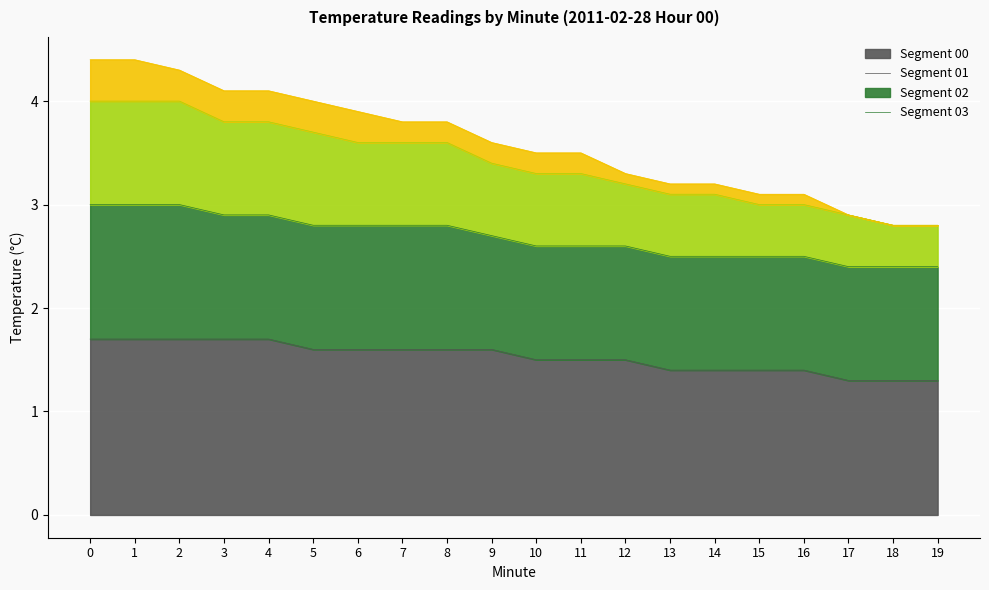

Between 2 and 13, which series saw the biggest shift?

02